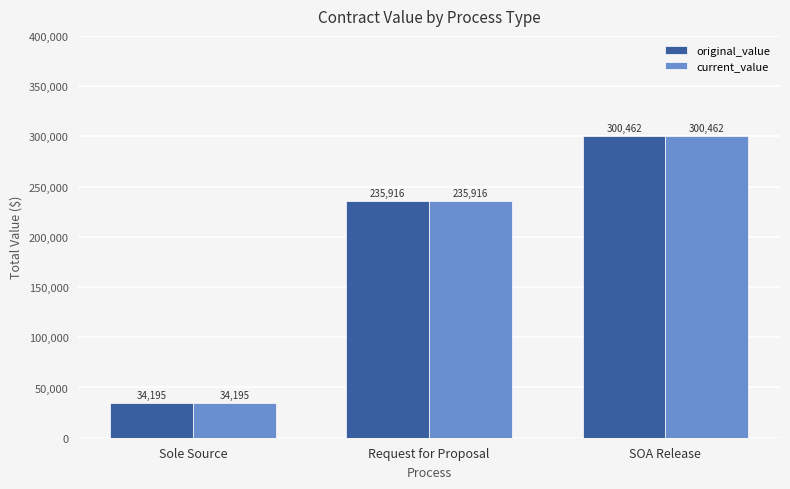

Is it true that current_value equals 123731.0 at SOA Release?

False